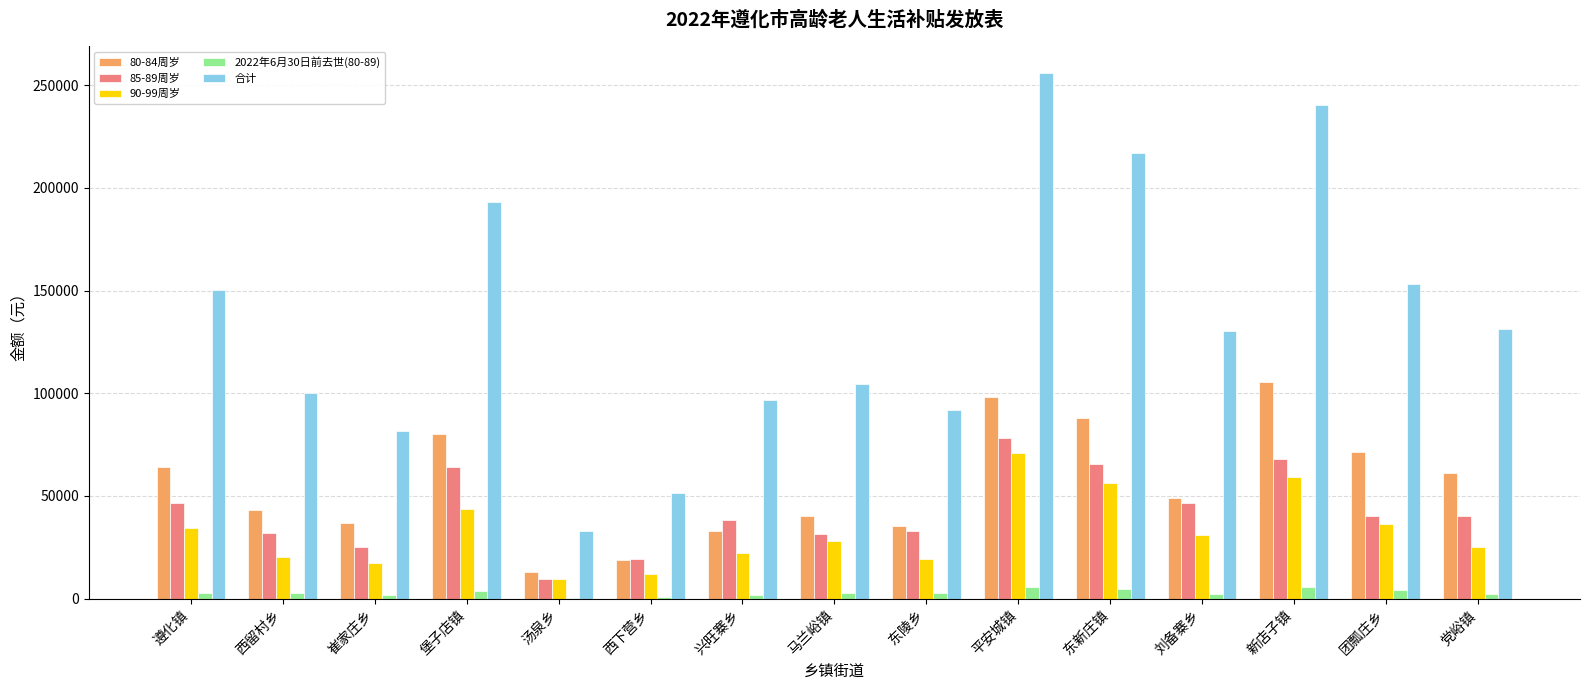

What is the spread (max minus min) of values at 马兰峪镇?

102000